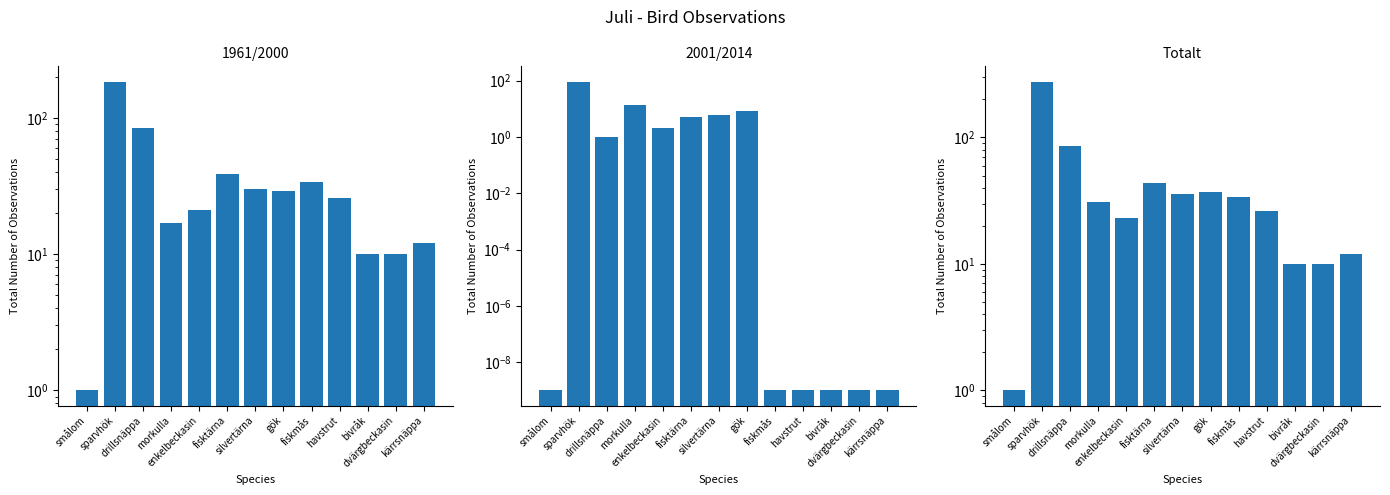

Is it true that Totalt equals 23.0 at enkelbeckasin?

True